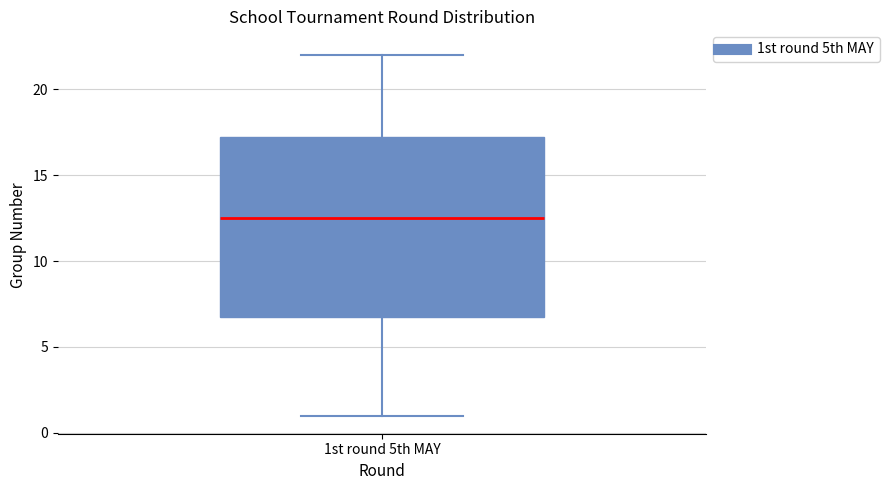

Where is the upper edge of the box for 1st round 5th MAY on the y-axis? The values are not printed on the chart, so give them approximately, as read against the axis.

17.5